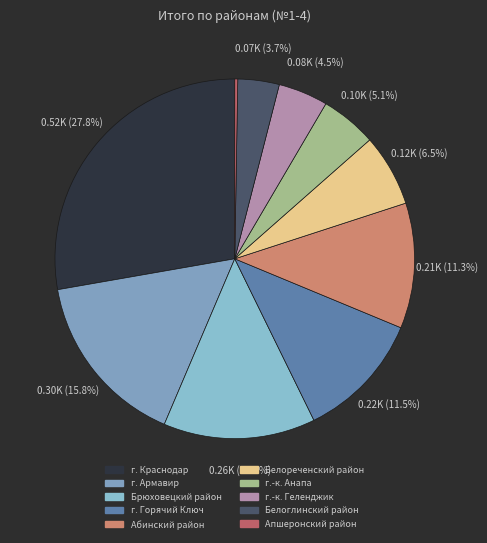

What is the smallest slice in the pie chart?

Апшеронский район